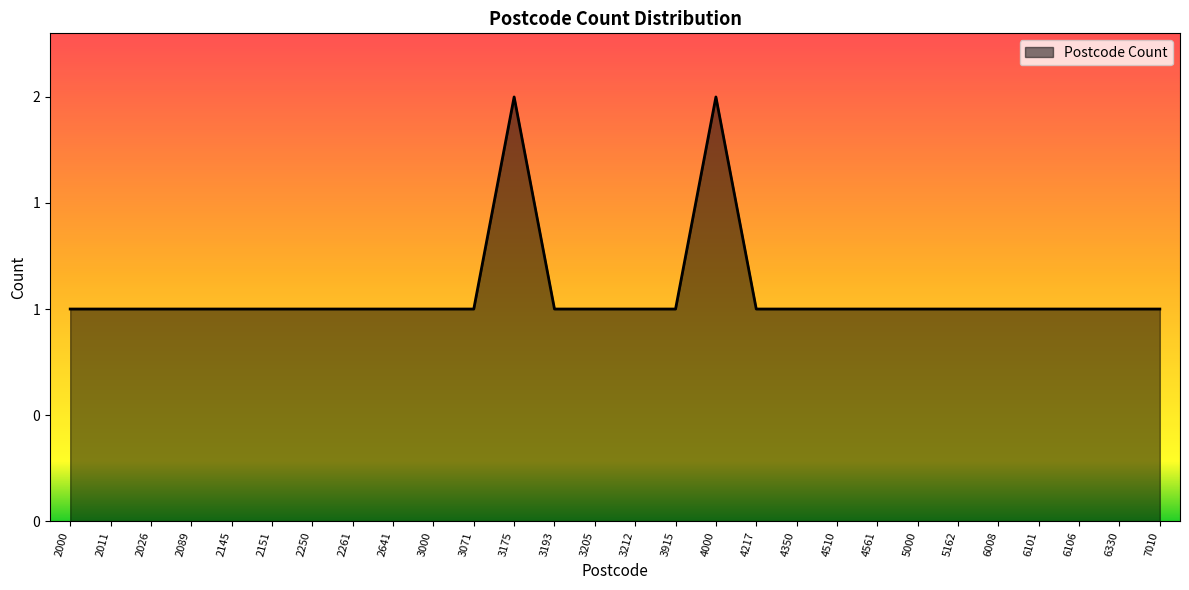

Is this an area chart (filled region under the line)?

Yes